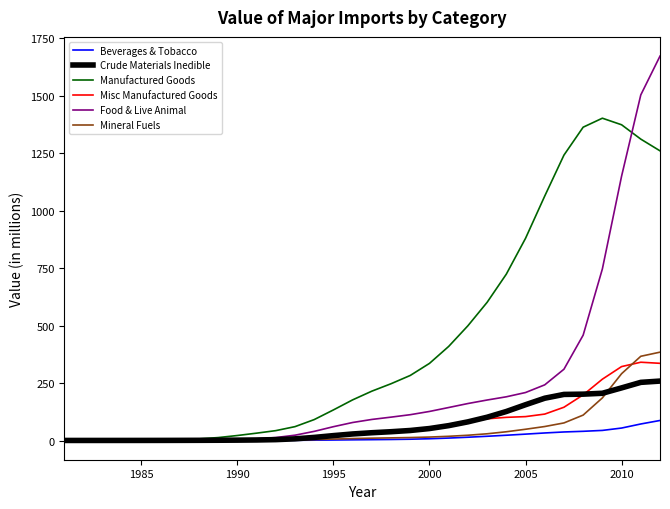

What is the maximum value for Crude Materials Inedible?

258.6